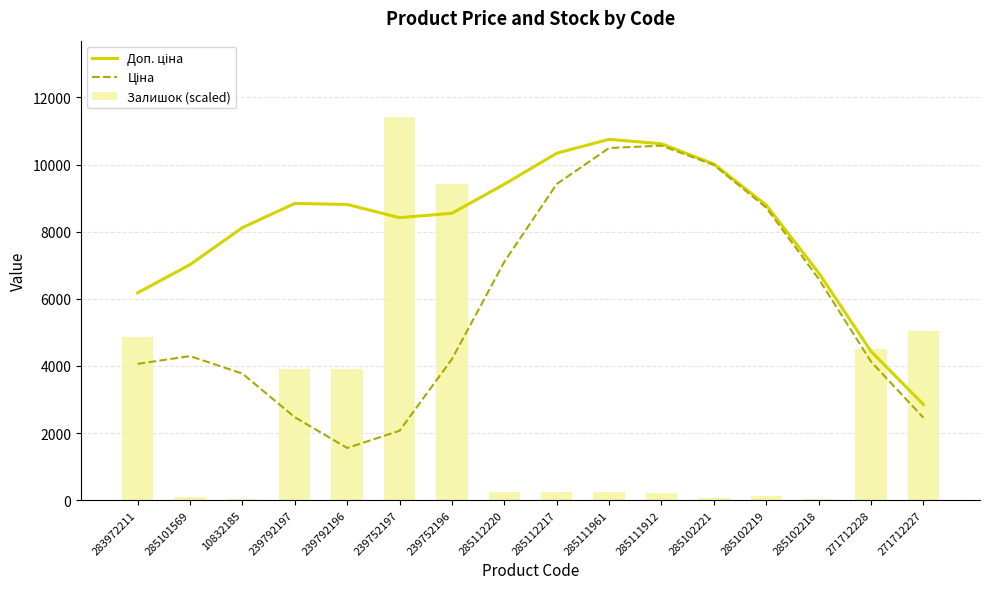

What are all the series names shown in the legend?

Доп. ціна, Ціна, Залишок (scaled)